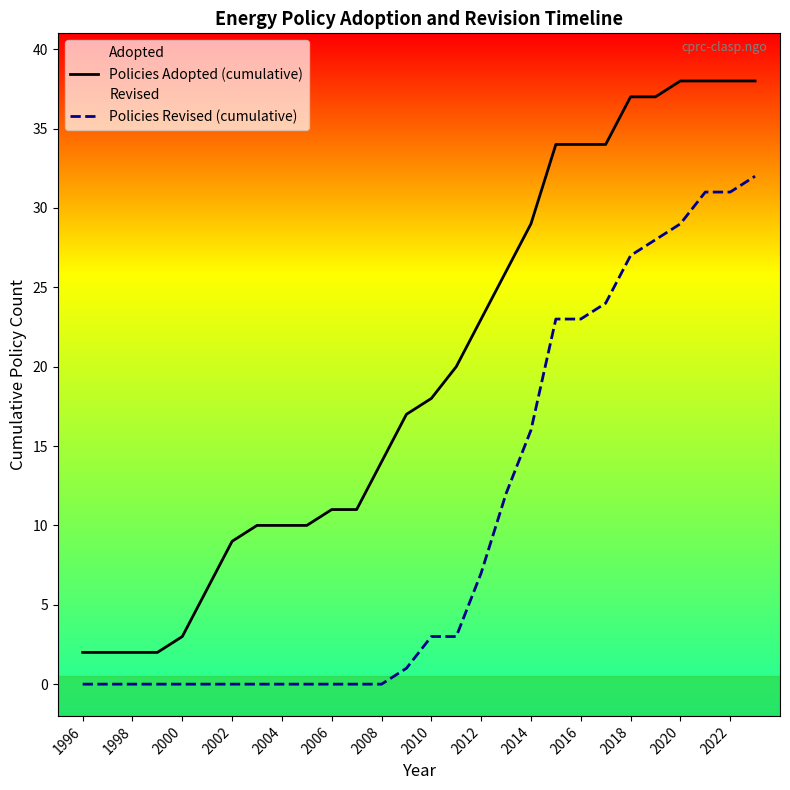

What are all the series names shown in the legend?

Policies Adopted (cumulative), Policies Revised (cumulative)